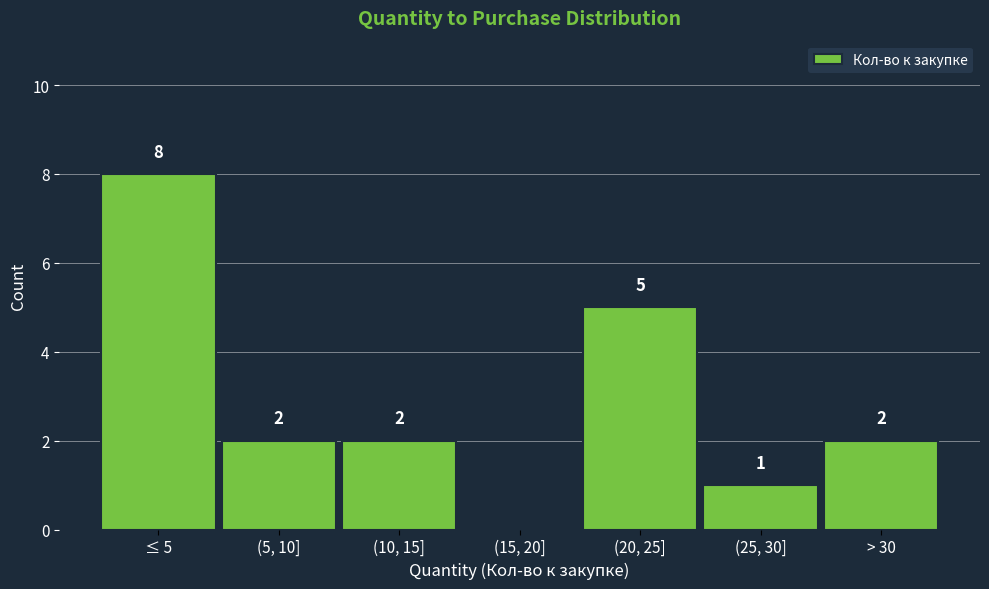

Reading left to right, transcribe all the data shown in this chart.

≤ 5=8	(5, 10]=2	(10, 15]=2	(15, 20]=0	(20, 25]=5	(25, 30]=1	> 30=2